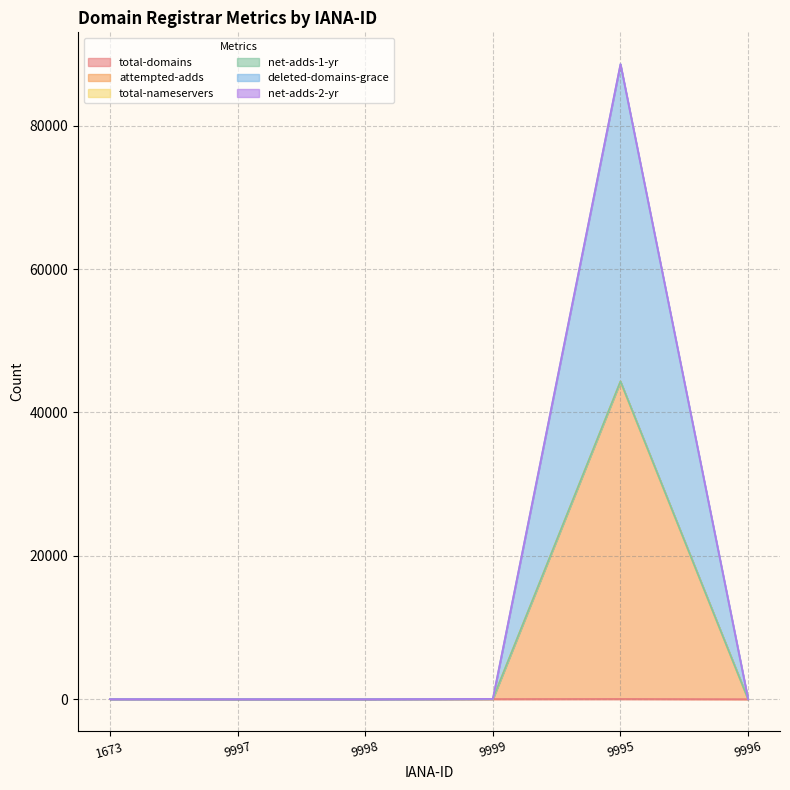

True or false: net-adds-1-yr and deleted-domains-grace intersect in this chart.

False